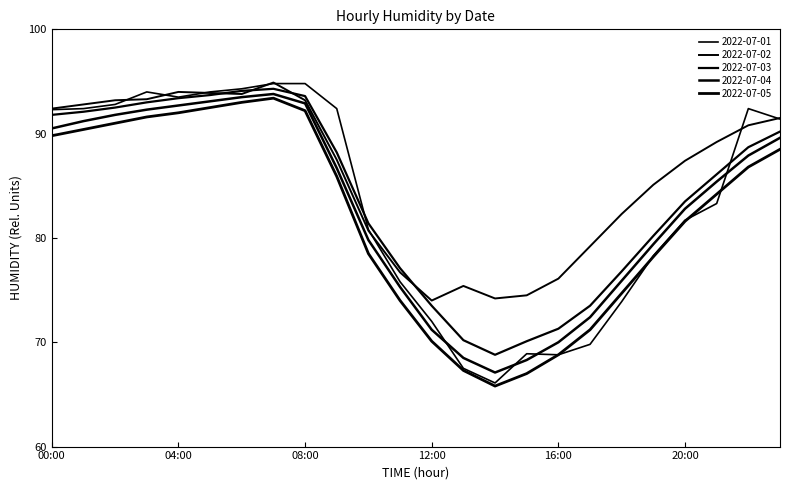

Does the chart display data point markers on the line(s)?

No